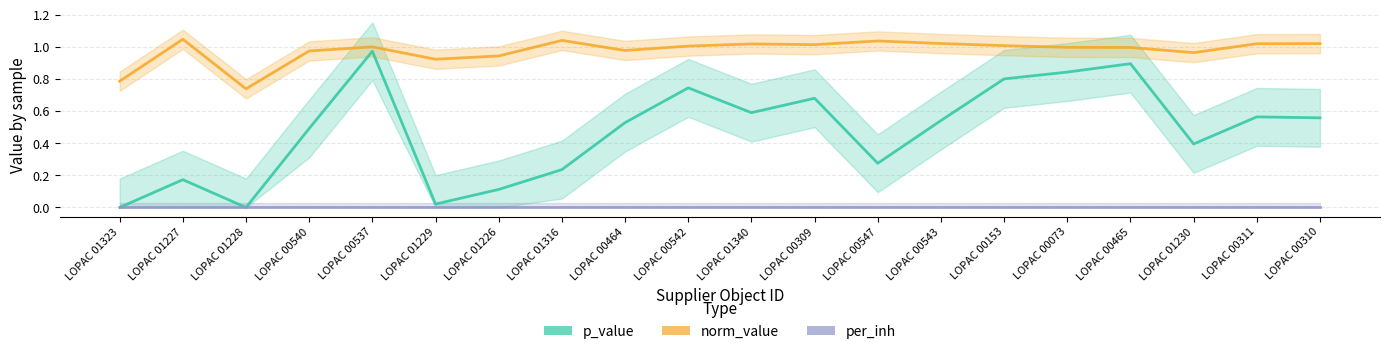

Reading left to right, list all the values displayed in this chart.

p_value: 0.0	0.2	0.0	0.5	1.0	0.0	0.1	0.2	0.5	0.7	0.6	0.7	0.3	0.5	0.8	0.8	0.9	0.4	0.6	0.6
norm_value: 0.8	1.0	0.7	1.0	1.0	0.9	0.9	1.0	1.0	1.0	1.0	1.0	1.0	1.0	1.0	1.0	1.0	1.0	1.0	1.0
per_inh: 0.0	0.0	0.0	0.0	0.0	0.0	0.0	0.0	0.0	0.0	0.0	0.0	0.0	0.0	0.0	0.0	0.0	0.0	0.0	0.0